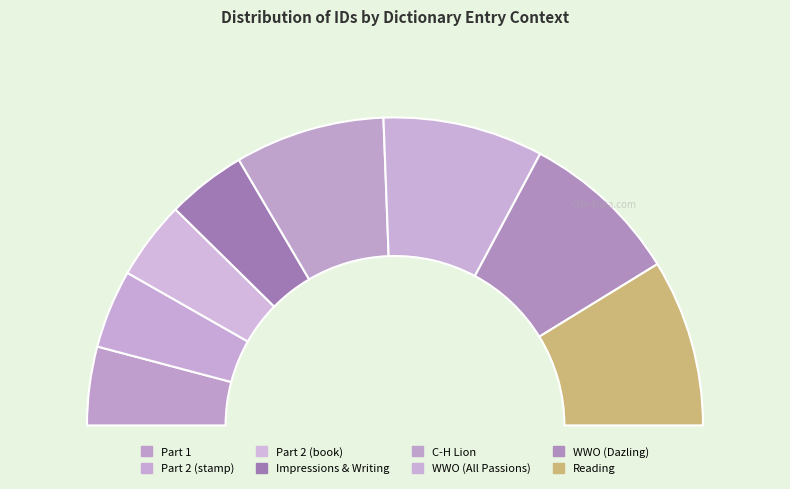

What is the change in value from Part 2 (stamp) to Reading?

+12613